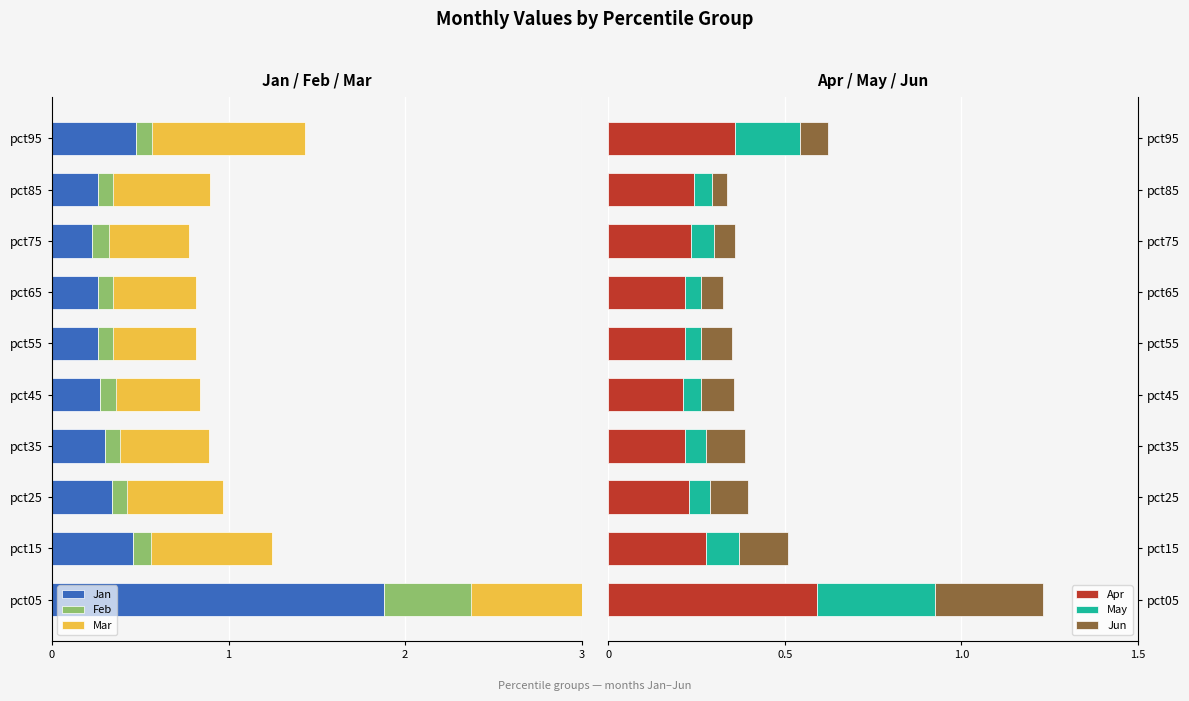

At which label does Apr reach its peak?

pct05